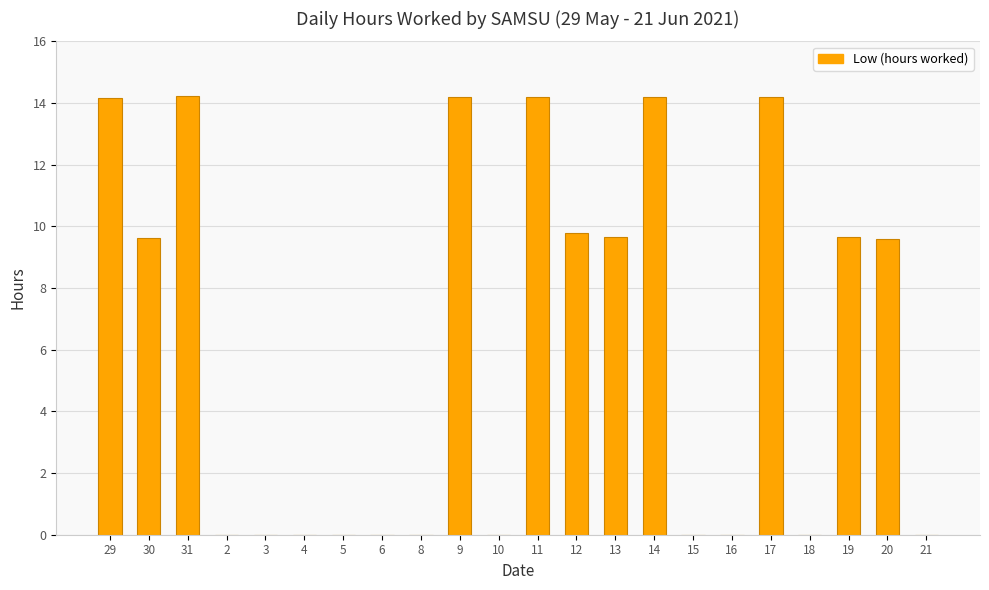

What is the average value?

6.1